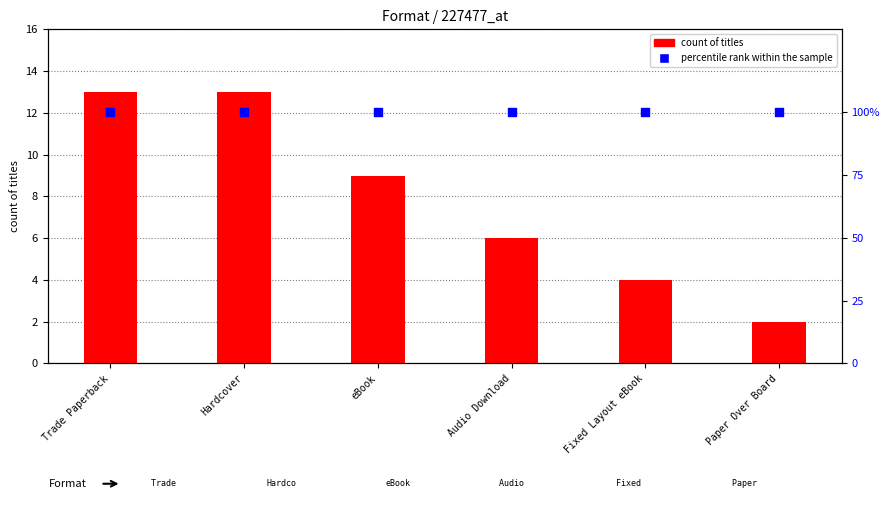

At how many categories does at least one series exceed 13?

6